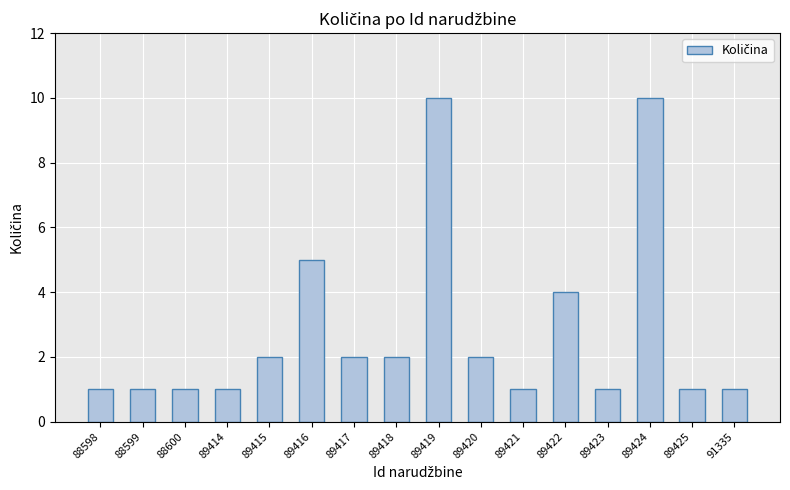

What is the change in value from 88600 to 89422?

+3